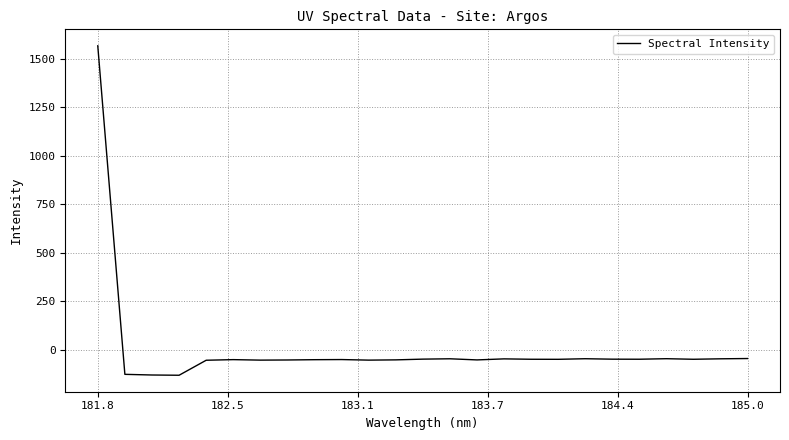

How many values are below -49?

16